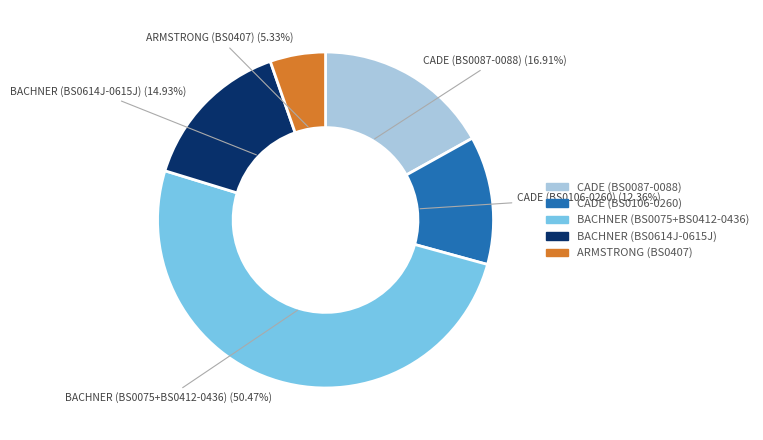

Does any single category account for the majority?

Yes